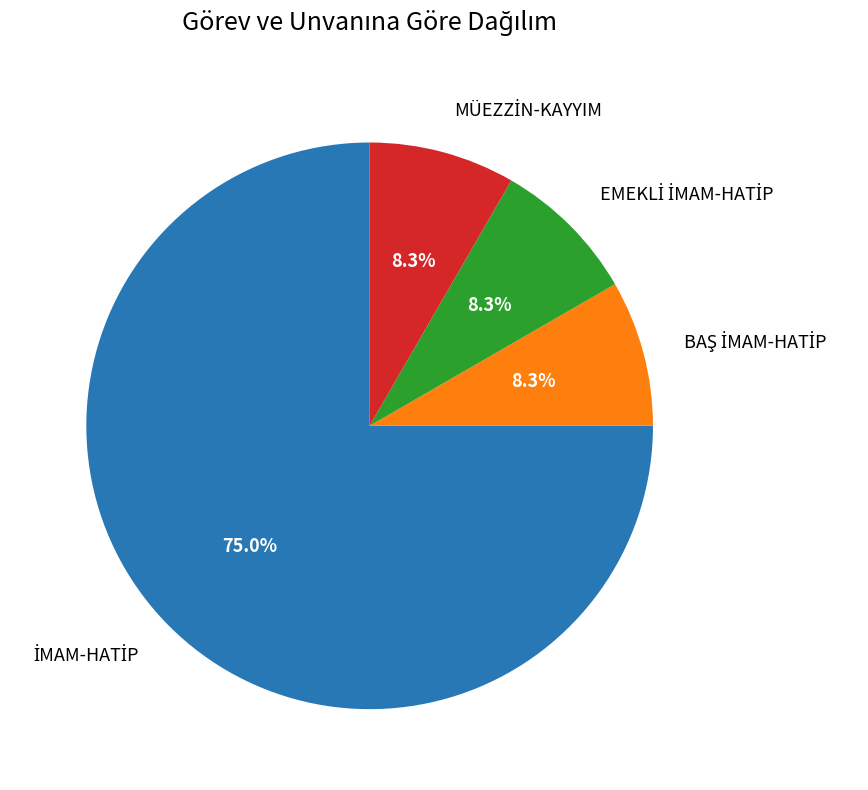

Is there any slice that represents more than half of the pie?

Yes